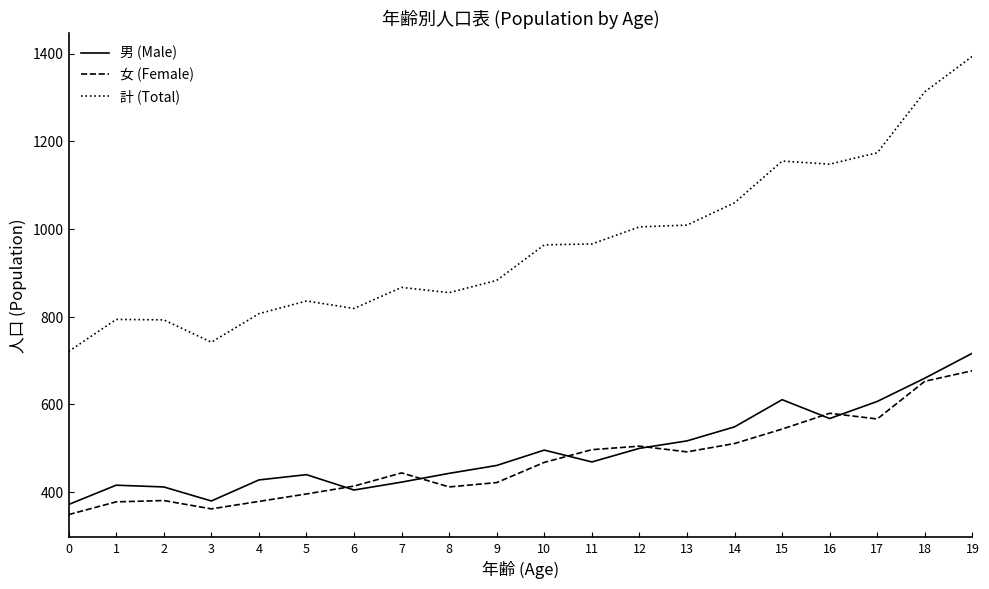

True or false: 女 (Female) and 計 (Total) cross at least once.

False